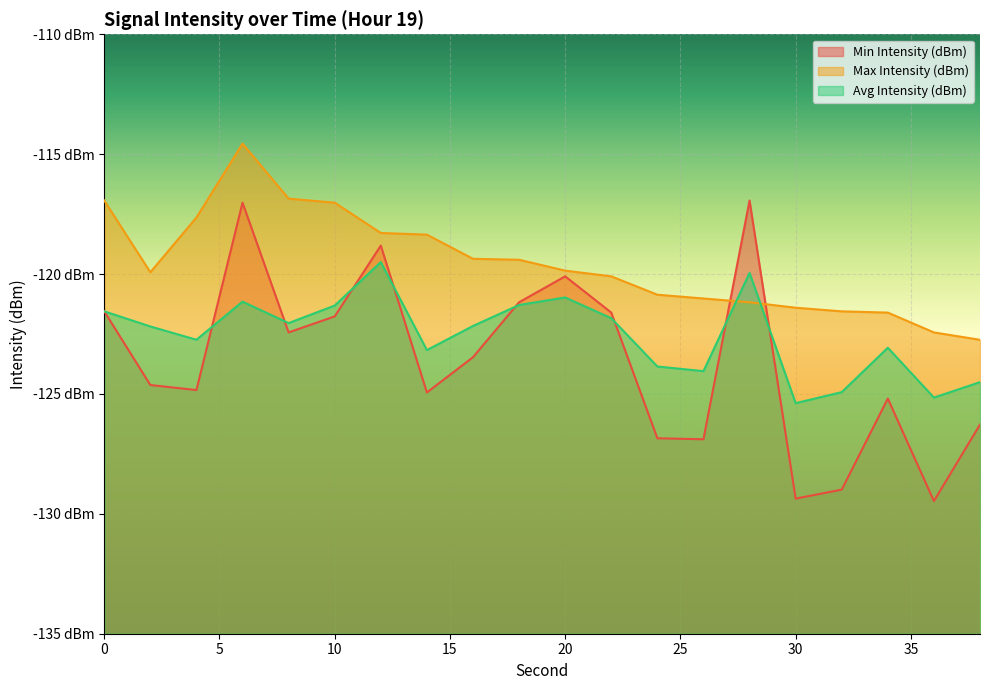

Does the chart display data point markers on the line(s)?

No